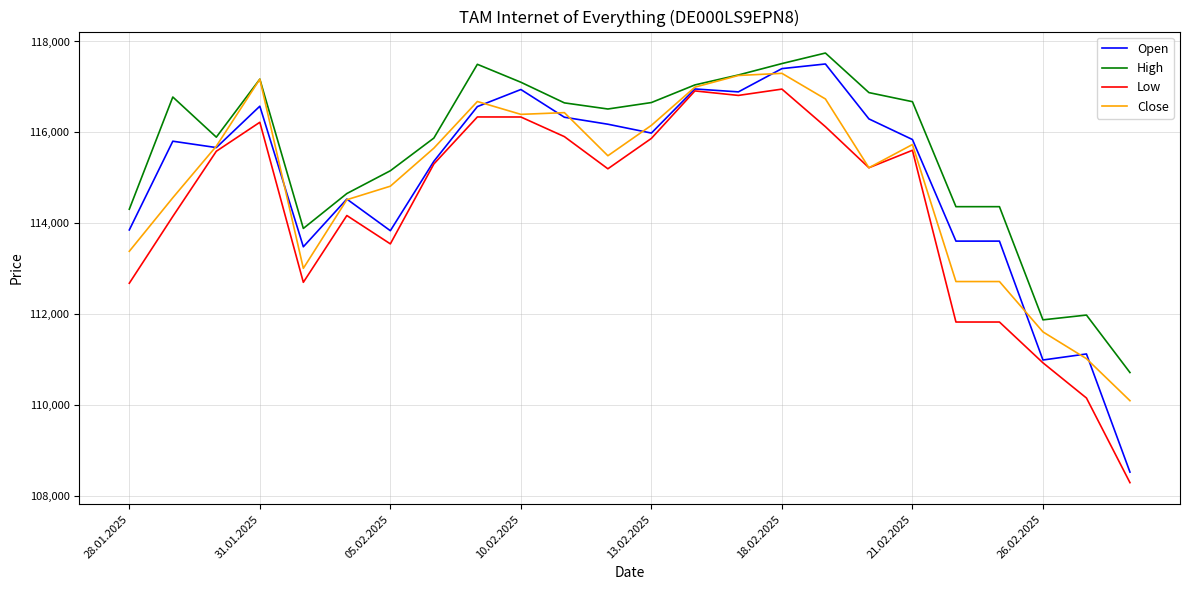

Which series has the largest total across all categories?

High